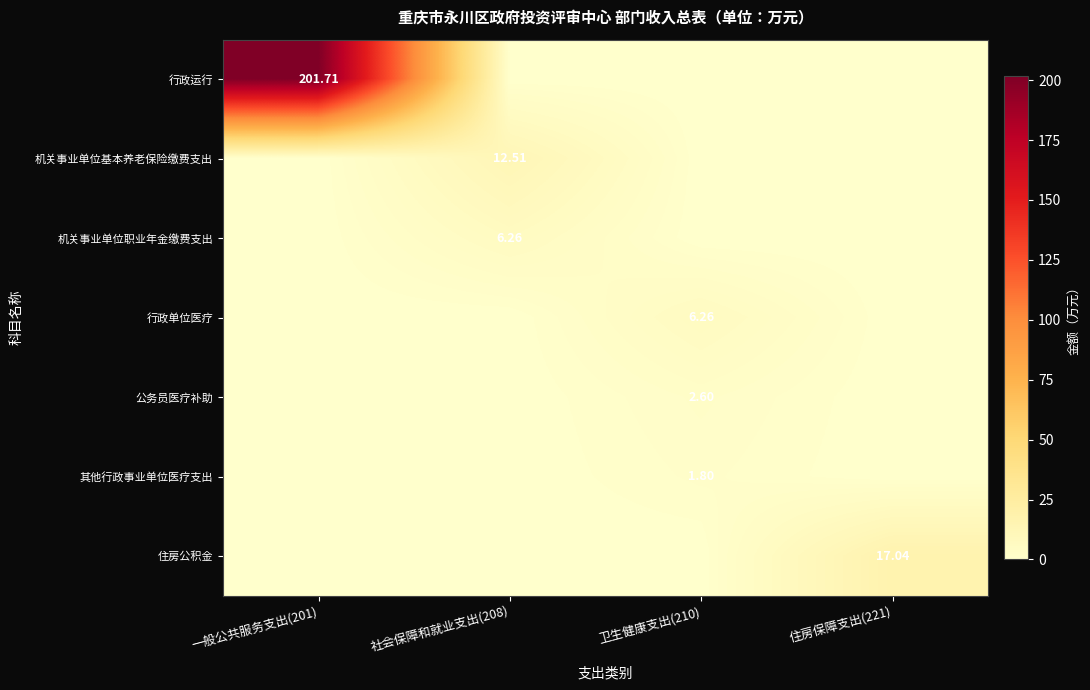

The value of 其他行政事业单位医疗支出 at 住房保障支出(221) is 0.0. True or false?

True